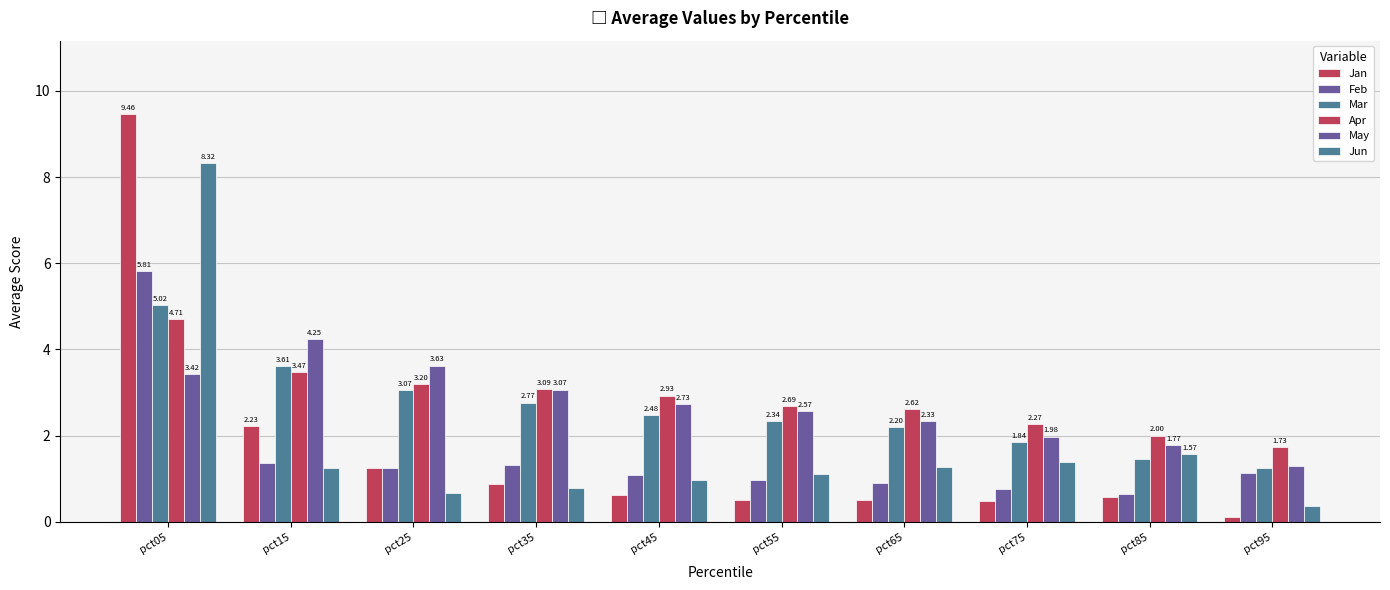

Rank the categories by Apr value from lowest to highest.

pct95, pct85, pct75, pct65, pct55, pct45, pct35, pct25, pct15, pct05